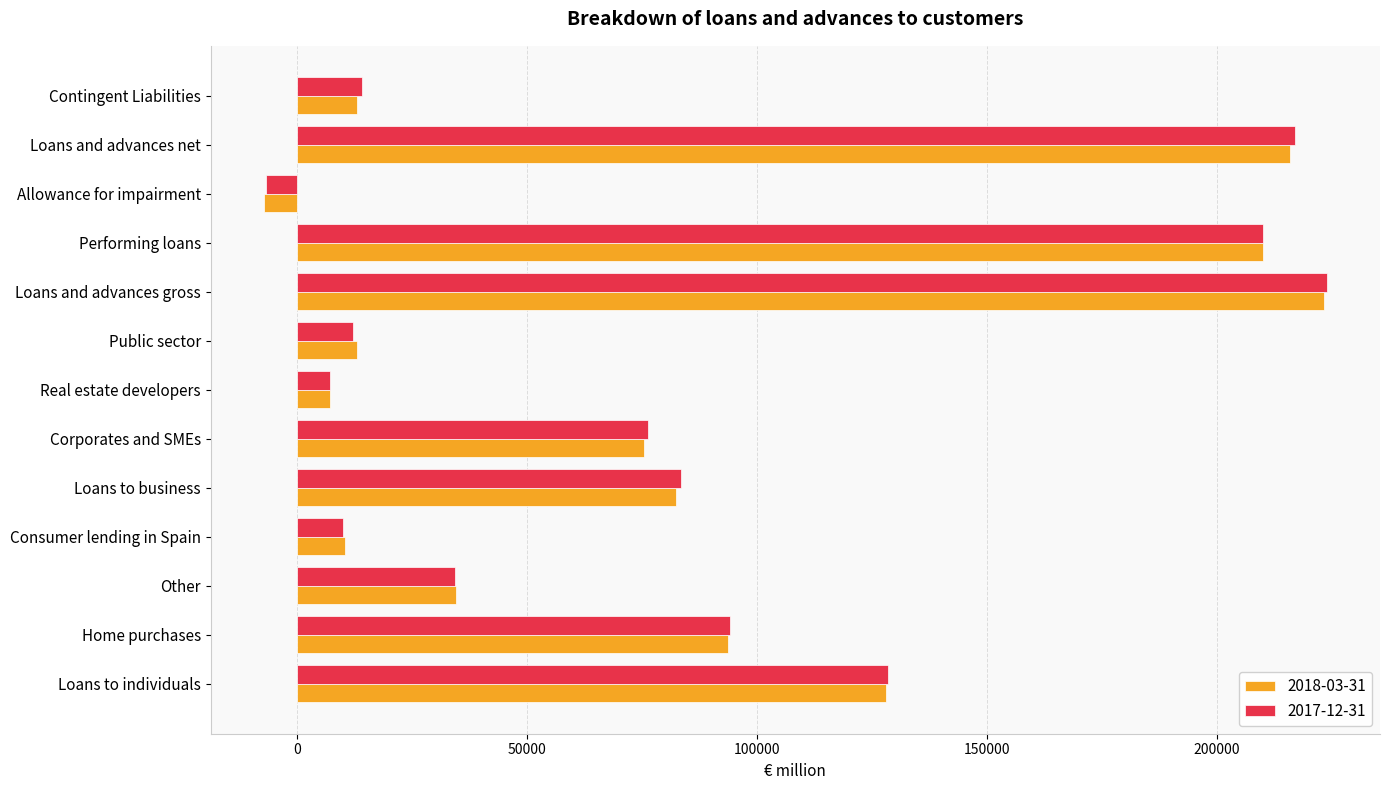

Is it true that 2017-12-31 equals 29594 at Loans to individuals?

False